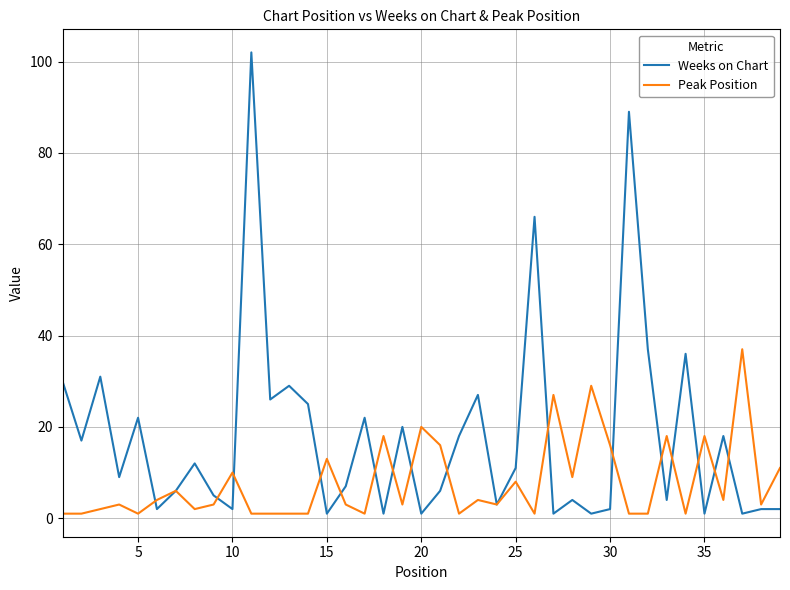

Which series has the largest total across all categories?

Weeks on Chart